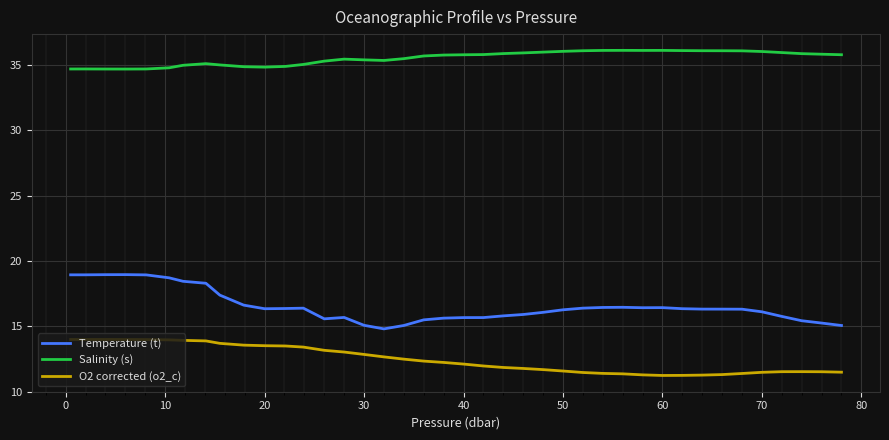

Which series has the largest total across all categories?

Salinity (s)